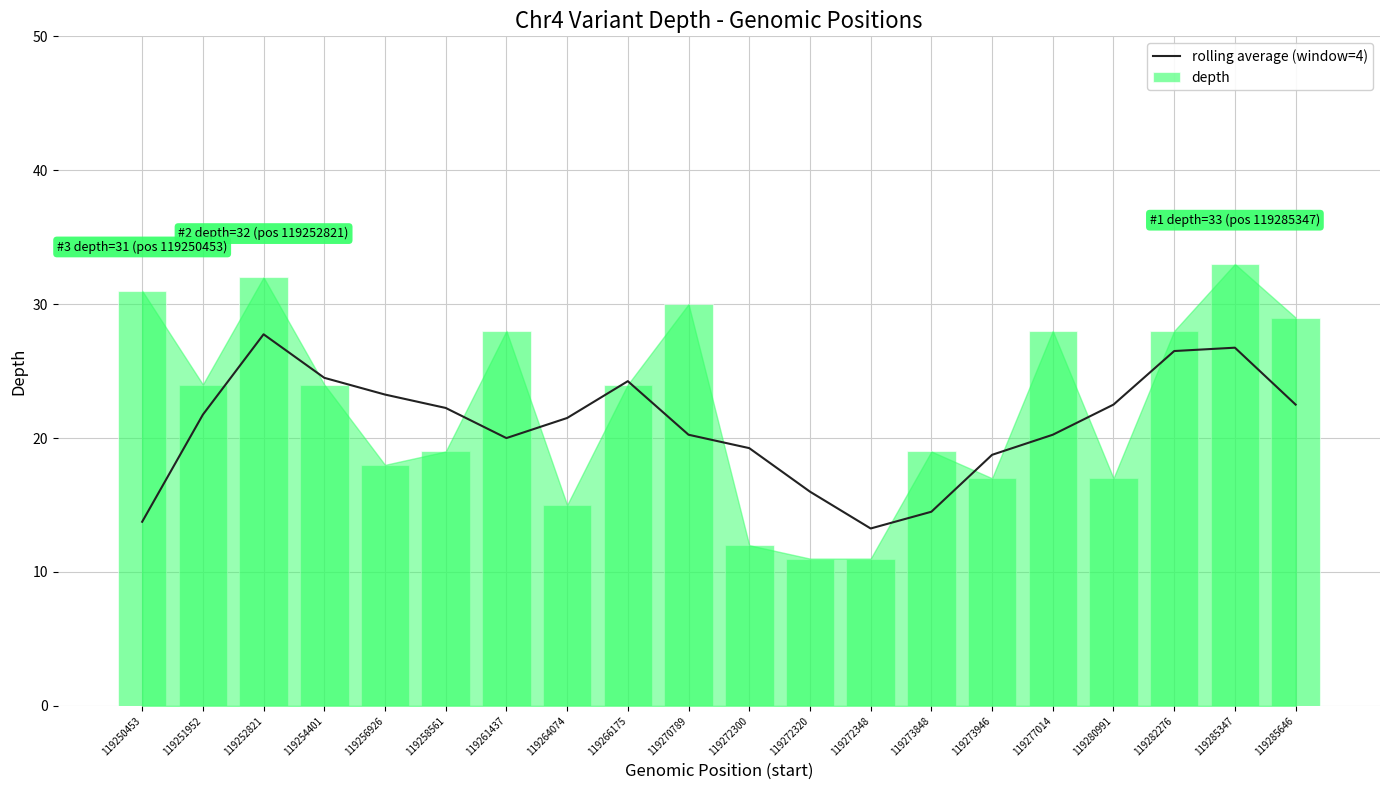

What is the greatest value displayed?

33.0